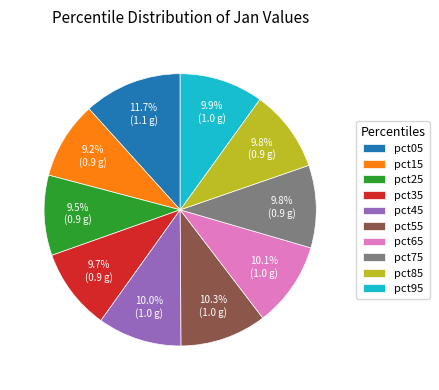

What is the largest slice in the pie chart?

pct05